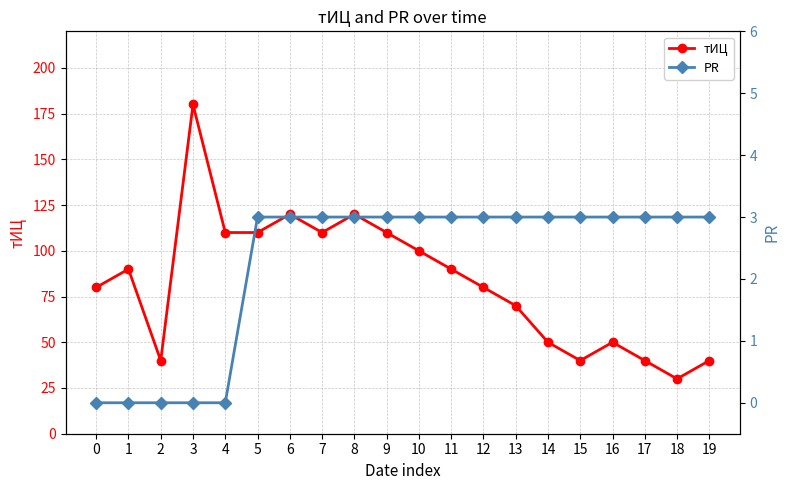

True or false: PR and тИЦ intersect in this chart.

False